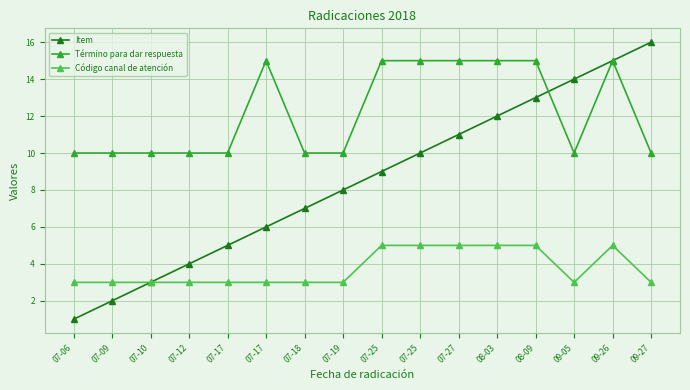

True or false: Código canal de atención and Término para dar respuesta intersect in this chart.

False